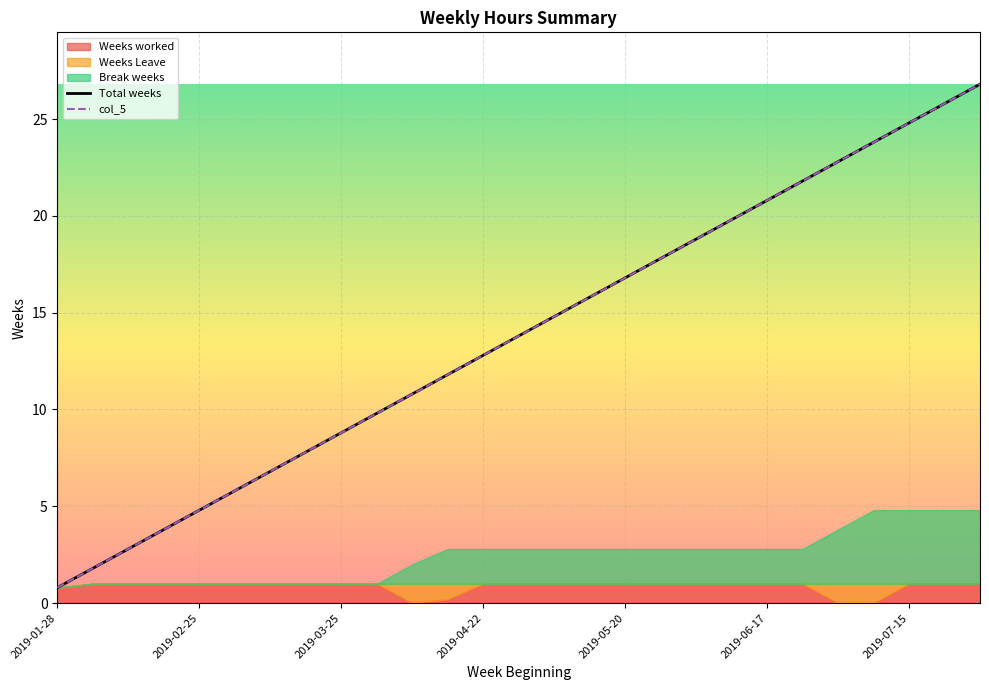

Between 2019-02-18 and 2019-04-01, which series saw the biggest shift?

Total weeks